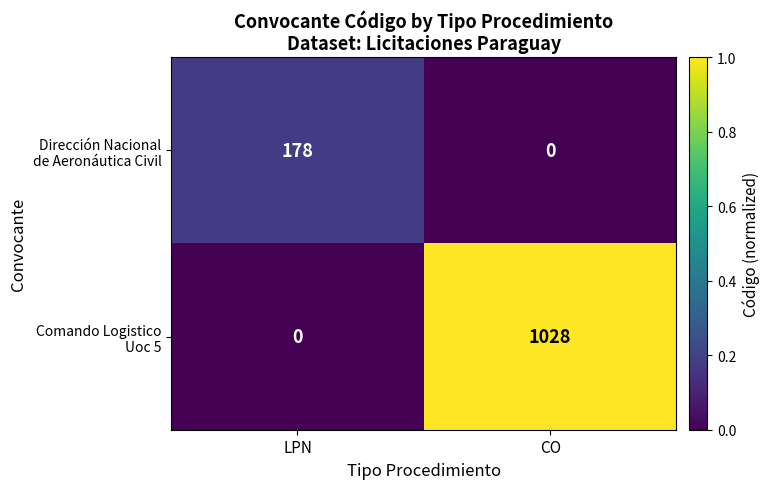

What is the difference between the highest and lowest values at CO?

1028